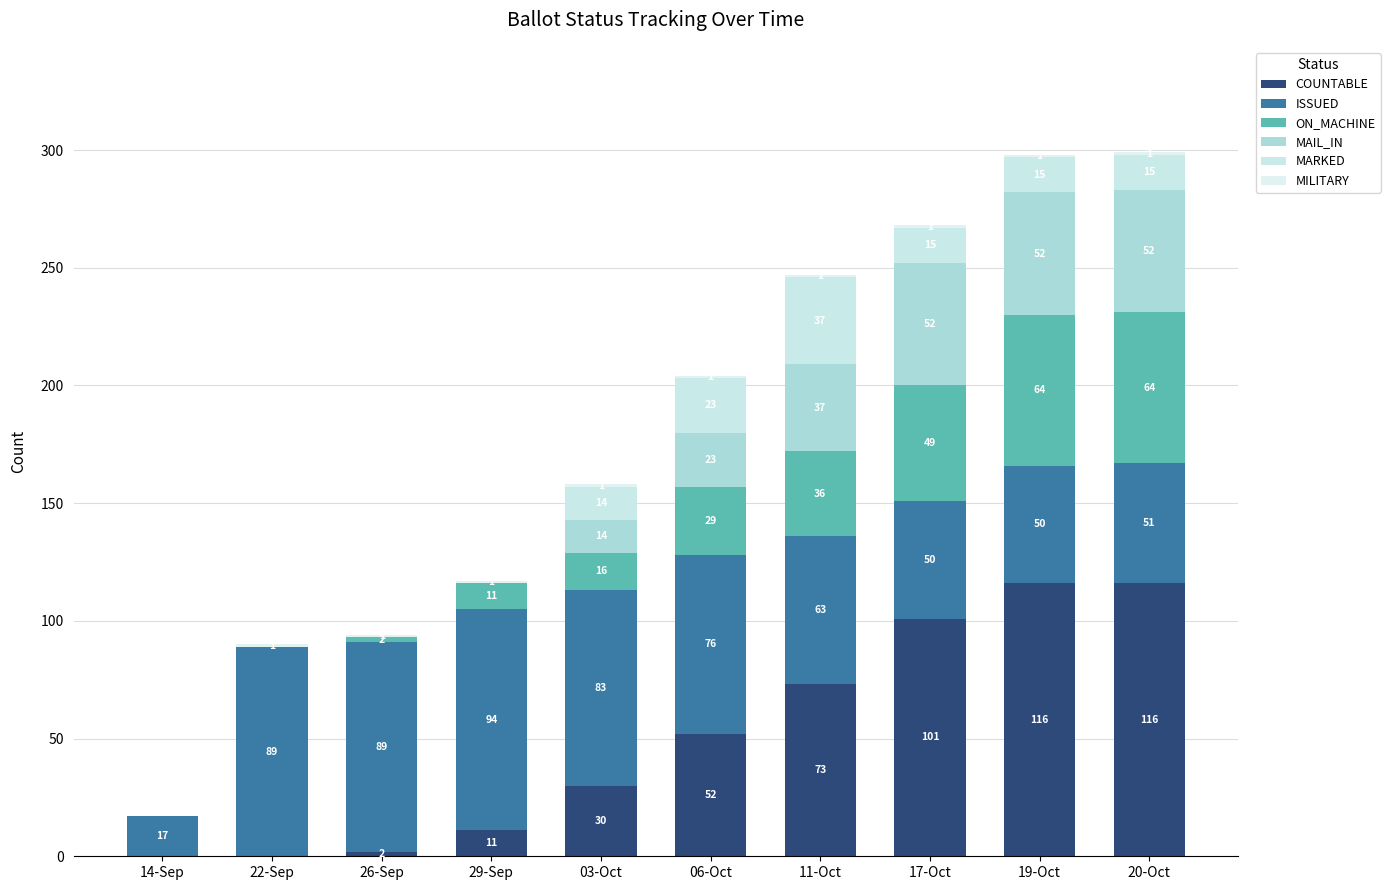

At which category is the sum across all series the highest?

20-Oct